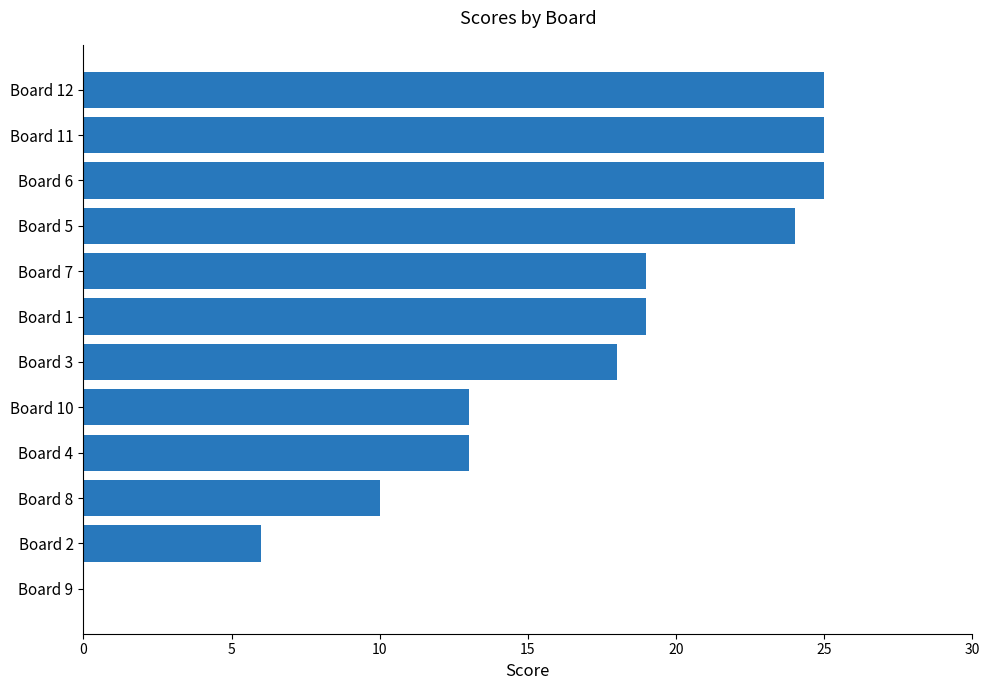

What is the sum of all values?

197